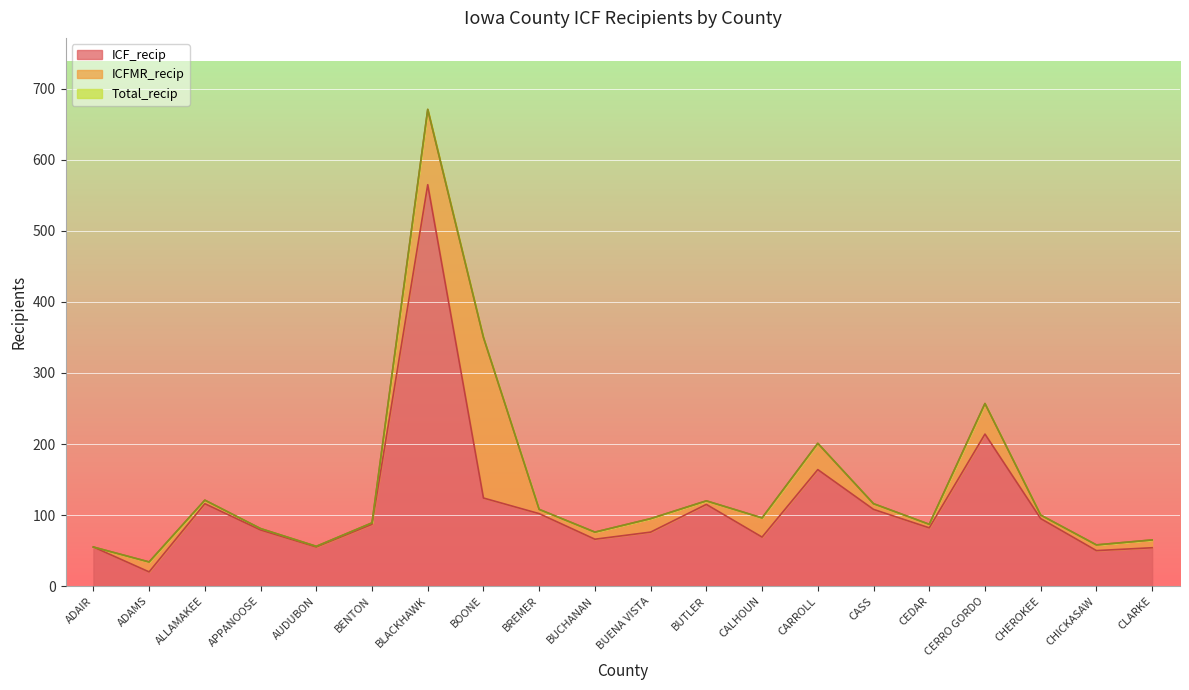

What is the greatest value displayed?

671